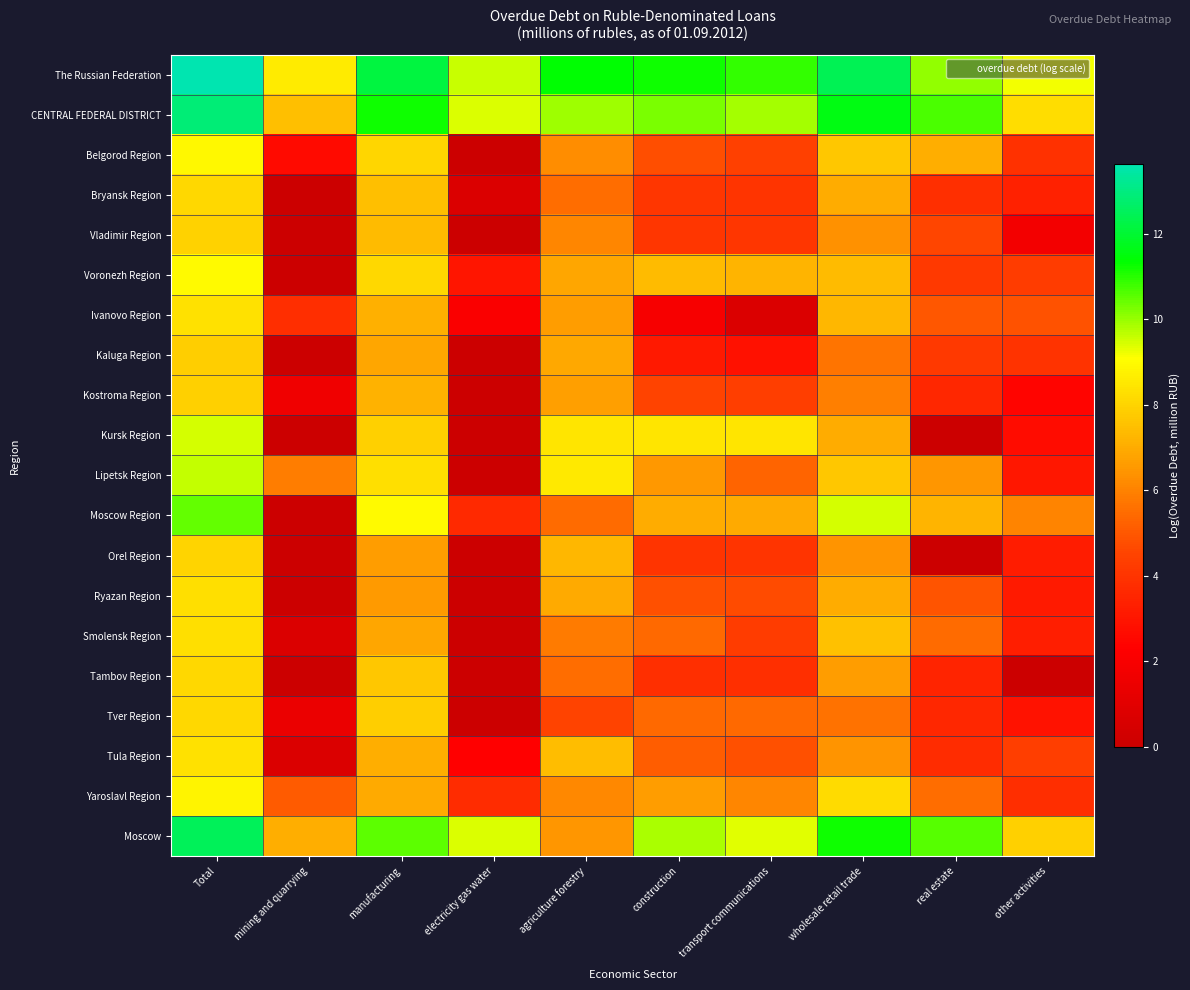

At other activities, list the series in order from largest to smallest.

The Russian Federation, CENTRAL FEDERAL DISTRICT, Moscow, Moscow Region, Ivanovo Region, Tula Region, Voronezh Region, Kaluga Region, Belgorod Region, Yaroslavl Region, Bryansk Region, Smolensk Region, Orel Region, Ryazan Region, Lipetsk Region, Tver Region, Kursk Region, Kostroma Region, Vladimir Region, Tambov Region